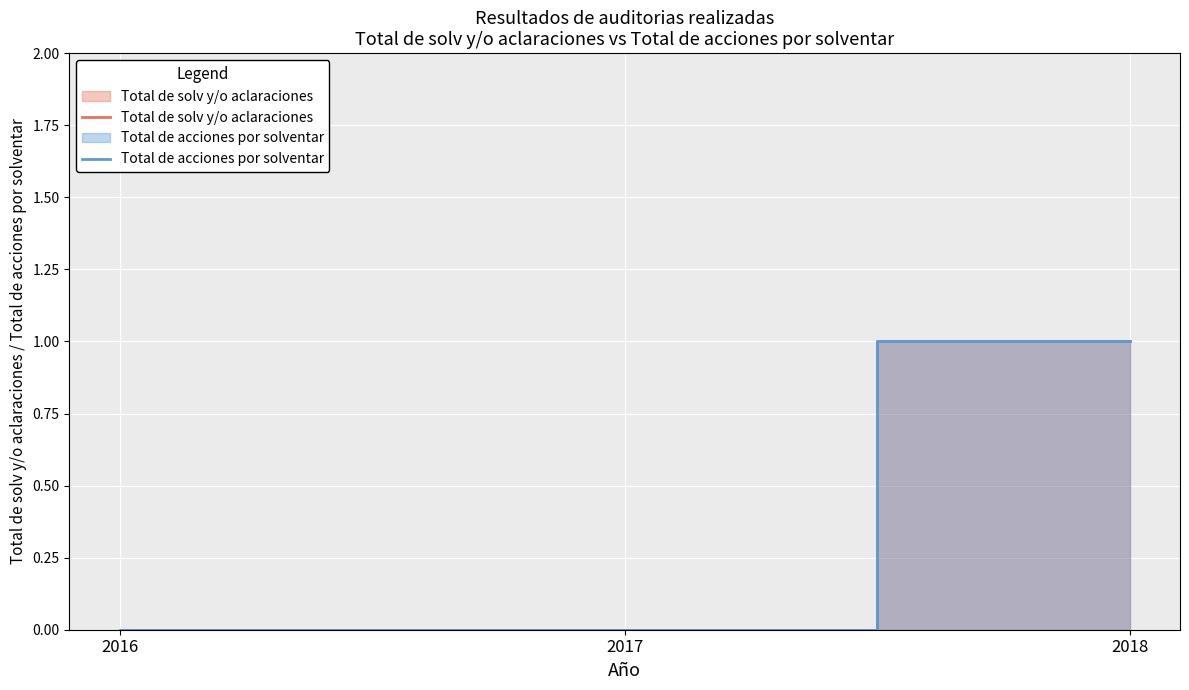

The value of Total de acciones por solventar at 2018 is 1. True or false?

True